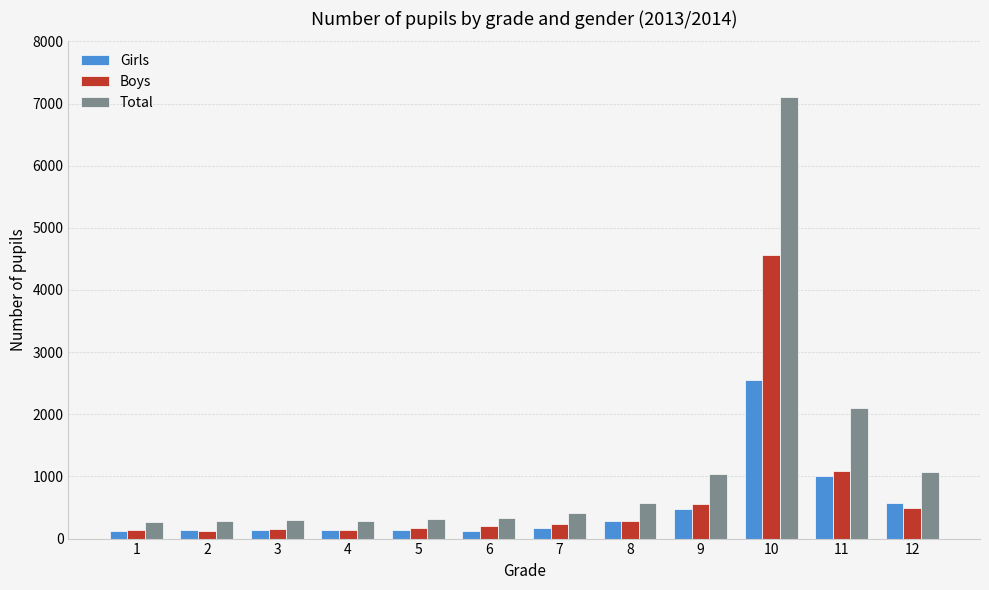

What is the maximum value shown in the chart?

7109